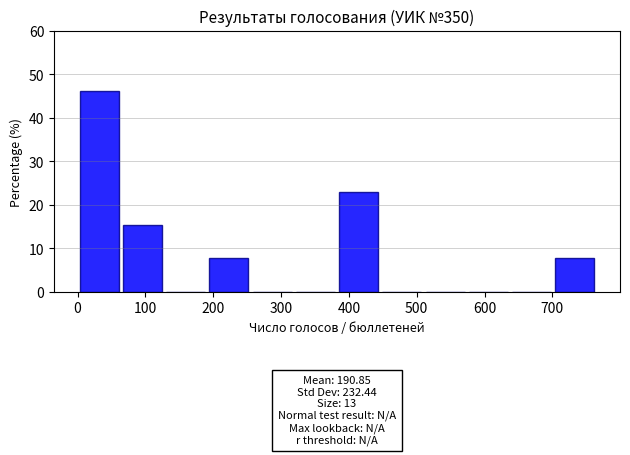

Over which range of the x-axis is the bar tallest?

0 to 60